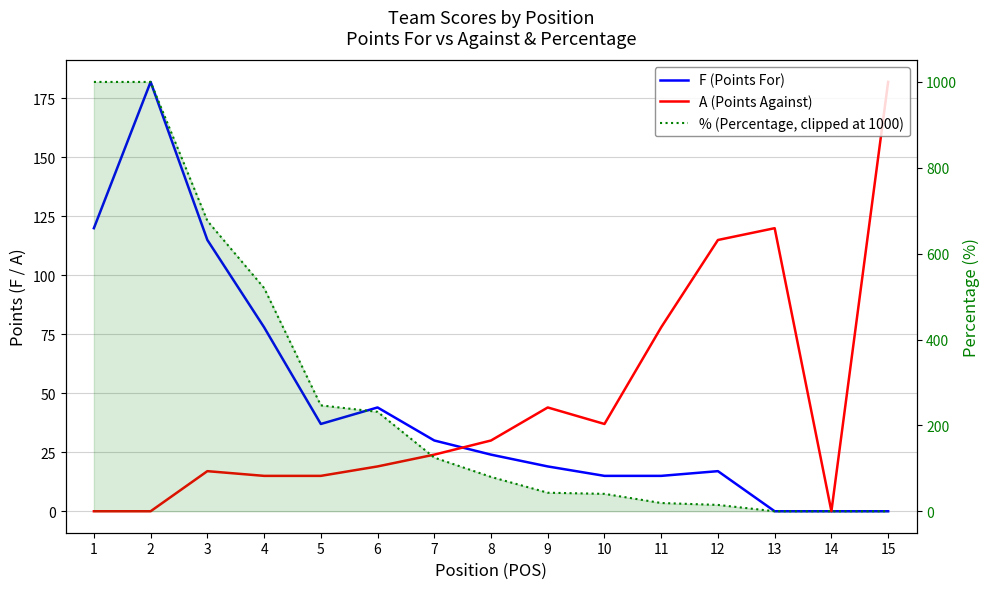

Which has a higher value, 7 or 11?

7